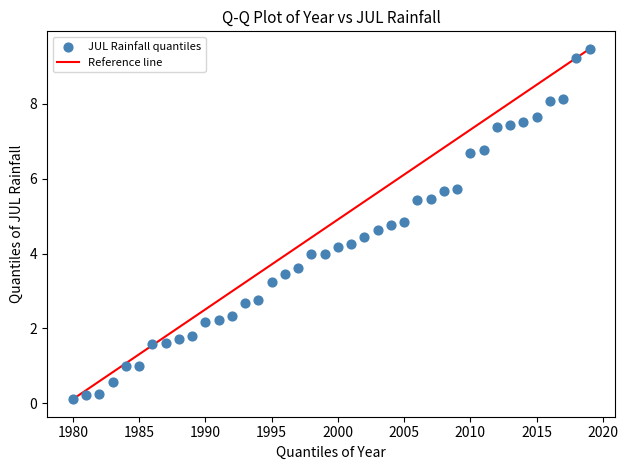

What is the range of Y values (max minus min)?

9.3